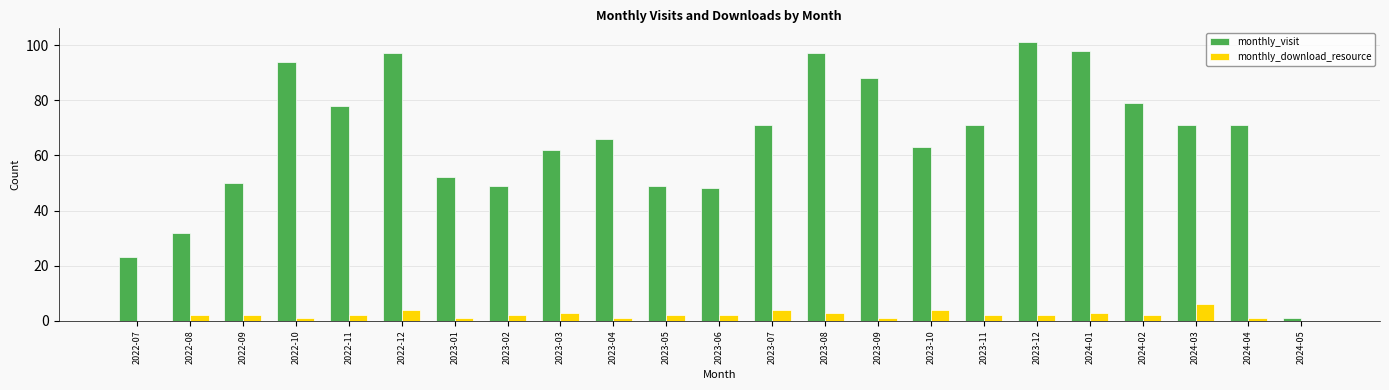

What is the approximate value of monthly_download_resource at 2023-09?

1